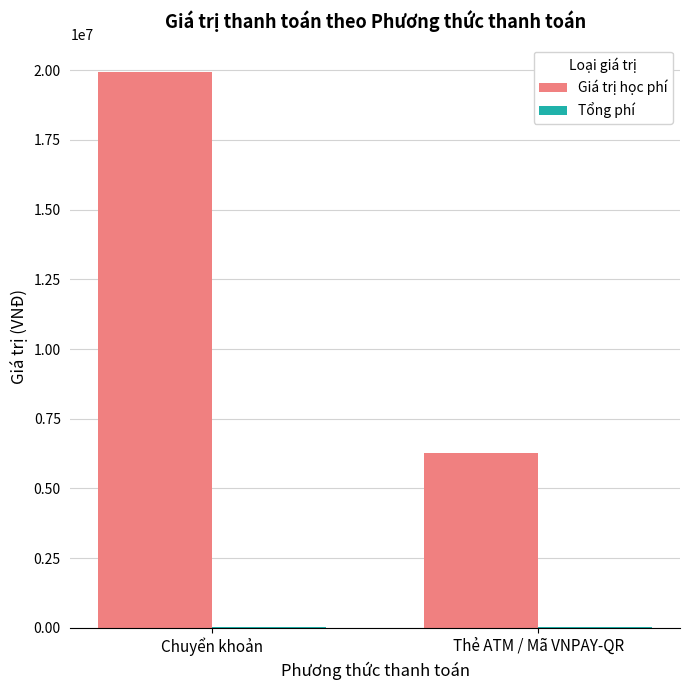

The Giá trị học phí series shows 7336387 at Chuyển khoản. True or false?

False